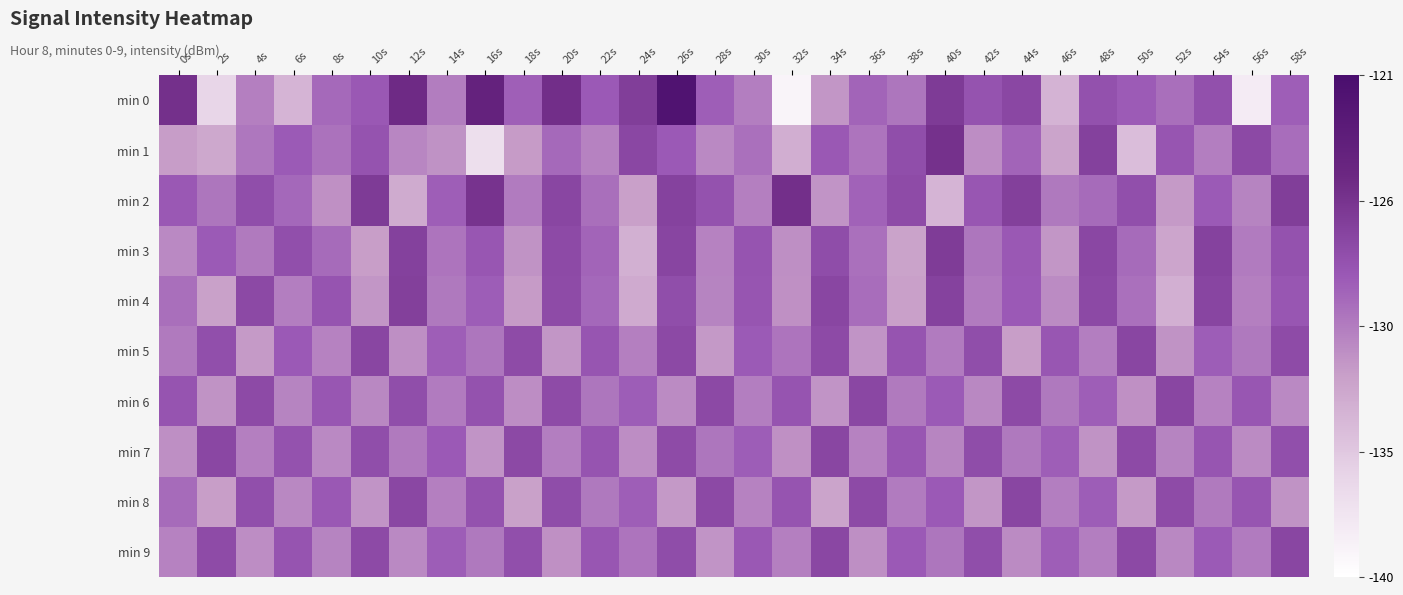

Reading left to right, transcribe all the data shown in this chart.

min 0: 0s=-125.5	2s=-136.3	4s=-130.7	6s=-133.9	8s=-129.5	10s=-128.5	12s=-125.0	14s=-130.5	16s=-124.0	18s=-129.0	20s=-125.3	22s=-128.6	24s=-126.5	26s=-121.8	28s=-128.9	30s=-130.6	32s=-139.0	34s=-131.9	36s=-129.2	38s=-130.1	40s=-126.3	42s=-128.1	44s=-127.2	46s=-133.8	48s=-128.0	50s=-128.7	52s=-129.8	54s=-127.9	56s=-138.2	58s=-128.9
min 1: 0s=-132.3	2s=-133.0	4s=-130.2	6s=-128.7	8s=-130.0	10s=-128.2	12s=-131.1	14s=-131.7	16s=-137.1	18s=-132.1	20s=-129.5	22s=-130.8	24s=-127.3	26s=-128.6	28s=-131.2	30s=-129.9	32s=-133.4	34s=-128.5	36s=-130.1	38s=-127.8	40s=-125.6	42s=-131.4	44s=-129.2	46s=-132.7	48s=-126.8	50s=-134.5	52s=-128.3	54s=-130.6	56s=-127.4	58s=-129.7
min 2: 0s=-128.5	2s=-130.2	4s=-127.8	6s=-129.4	8s=-131.6	10s=-126.3	12s=-133.2	14s=-128.9	16s=-125.7	18s=-130.5	20s=-127.2	22s=-129.8	24s=-132.4	26s=-126.9	28s=-128.1	30s=-130.7	32s=-125.4	34s=-131.8	36s=-129.1	38s=-127.6	40s=-133.9	42s=-128.4	44s=-126.7	46s=-130.3	48s=-129.6	50s=-127.9	52s=-132.1	54s=-128.7	56s=-130.9	58s=-126.5
min 3: 0s=-131.2	2s=-128.7	4s=-130.4	6s=-127.9	8s=-129.6	10s=-132.3	12s=-126.8	14s=-130.1	16s=-128.4	18s=-131.7	20s=-127.5	22s=-129.2	24s=-133.6	26s=-127.1	28s=-130.8	30s=-128.2	32s=-131.5	34s=-127.7	36s=-129.9	38s=-132.6	40s=-126.4	42s=-130.2	44s=-128.5	46s=-131.9	48s=-127.3	50s=-129.6	52s=-132.8	54s=-126.9	56s=-130.5	58s=-128.1
min 4: 0s=-129.8	2s=-132.5	4s=-127.4	6s=-130.6	8s=-128.2	10s=-131.9	12s=-126.7	14s=-130.3	16s=-128.8	18s=-132.2	20s=-127.6	22s=-129.4	24s=-133.1	26s=-127.8	28s=-130.9	30s=-128.3	32s=-131.6	34s=-127.2	36s=-129.7	38s=-132.4	40s=-126.9	42s=-130.5	44s=-128.6	46s=-131.3	48s=-127.4	50s=-129.9	52s=-133.5	54s=-127.1	56s=-130.7	58s=-128.4
min 5: 0s=-130.4	2s=-127.9	4s=-132.1	6s=-128.6	8s=-130.8	10s=-127.2	12s=-131.5	14s=-128.9	16s=-130.2	18s=-127.6	20s=-131.9	22s=-128.3	24s=-130.7	26s=-127.4	28s=-132.0	30s=-128.7	32s=-130.1	34s=-127.5	36s=-131.8	38s=-128.2	40s=-130.5	42s=-127.8	44s=-132.3	46s=-128.4	48s=-130.6	50s=-127.2	52s=-131.7	54s=-128.8	56s=-130.3	58s=-127.6
min 6: 0s=-128.2	2s=-131.7	4s=-127.5	6s=-130.9	8s=-128.4	10s=-131.1	12s=-127.8	14s=-130.5	16s=-128.1	18s=-131.4	20s=-127.6	22s=-130.2	24s=-128.8	26s=-131.3	28s=-127.4	30s=-130.6	32s=-128.2	34s=-131.8	36s=-127.3	38s=-130.4	40s=-128.7	42s=-131.1	44s=-127.5	46s=-130.3	48s=-128.9	50s=-131.6	52s=-127.2	54s=-130.8	56s=-128.4	58s=-131.2
min 7: 0s=-131.5	2s=-127.3	4s=-130.7	6s=-128.1	8s=-131.2	10s=-127.8	12s=-130.4	14s=-128.6	16s=-131.8	18s=-127.4	20s=-130.6	22s=-128.2	24s=-131.4	26s=-127.6	28s=-130.2	30s=-128.8	32s=-131.6	34s=-127.2	36s=-130.8	38s=-128.4	40s=-131.0	42s=-127.7	44s=-130.3	46s=-128.9	48s=-131.7	50s=-127.5	52s=-130.9	54s=-128.3	56s=-131.3	58s=-127.9
min 8: 0s=-129.6	2s=-132.3	4s=-127.9	6s=-131.1	8s=-128.5	10s=-131.8	12s=-127.3	14s=-130.7	16s=-128.1	18s=-132.5	20s=-127.7	22s=-130.3	24s=-128.9	26s=-132.0	28s=-127.4	30s=-130.8	32s=-128.2	34s=-132.7	36s=-127.5	38s=-130.5	40s=-128.6	42s=-131.9	44s=-127.2	46s=-130.6	48s=-128.8	50s=-132.1	52s=-127.6	54s=-130.4	56s=-128.3	58s=-131.7
min 9: 0s=-130.8	2s=-127.6	4s=-131.4	6s=-128.2	8s=-130.9	10s=-127.5	12s=-131.2	14s=-128.8	16s=-130.3	18s=-127.9	20s=-131.6	22s=-128.4	24s=-130.1	26s=-127.7	28s=-131.8	30s=-128.5	32s=-130.7	34s=-127.3	36s=-131.5	38s=-128.6	40s=-130.2	42s=-127.8	44s=-131.3	46s=-128.9	48s=-130.6	50s=-127.4	52s=-131.1	54s=-128.7	56s=-130.5	58s=-127.2